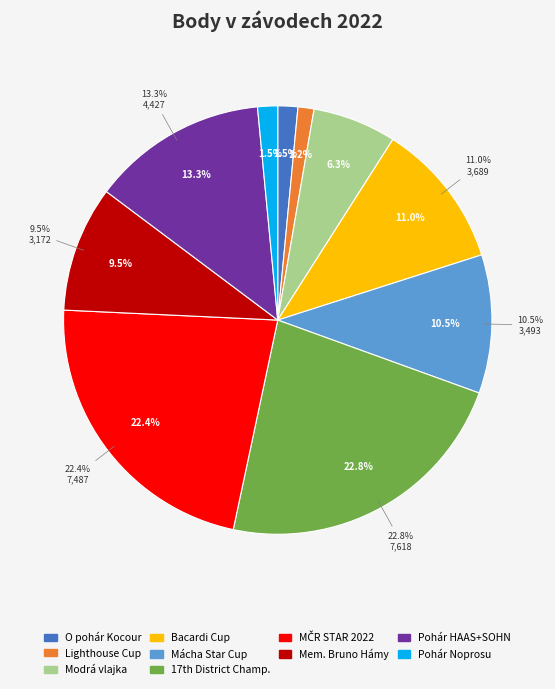

True or false: Mezinárodní Mistrovství ČR - STAR 2022 accounts for 22% of the total.

True